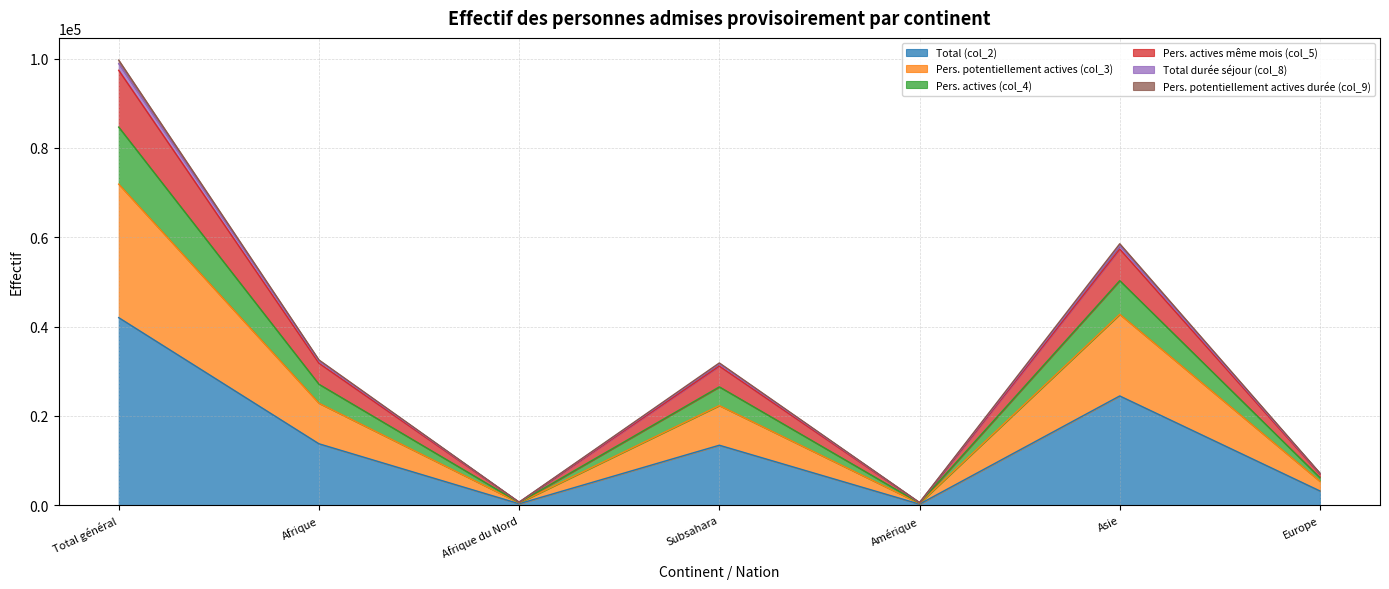

True or false: Total (col_2) has a value of 5609 at Afrique.

False